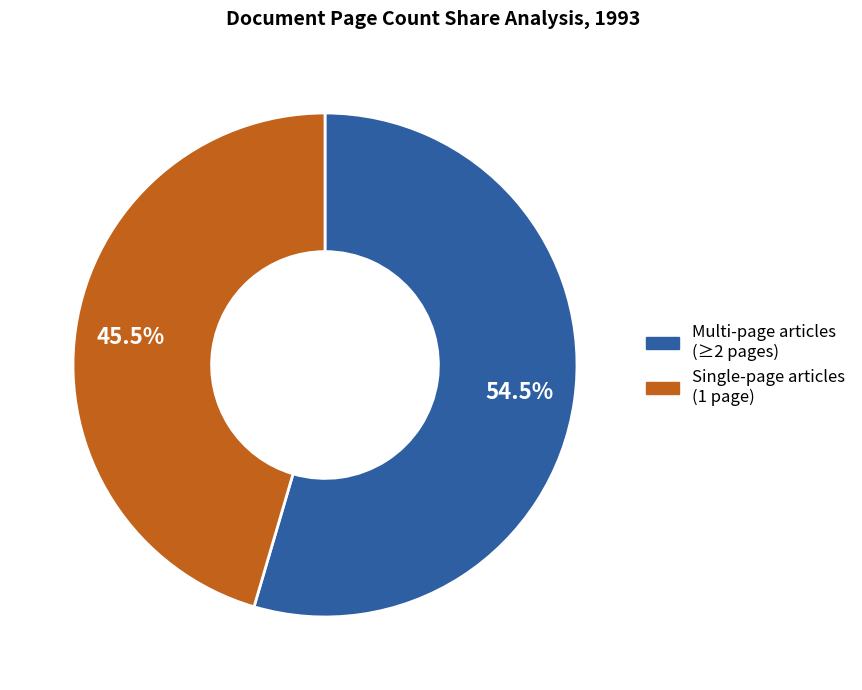

What percentage do Multi-page articles (≥2 pages) and Single-page articles (1 page) together represent?

100.0%